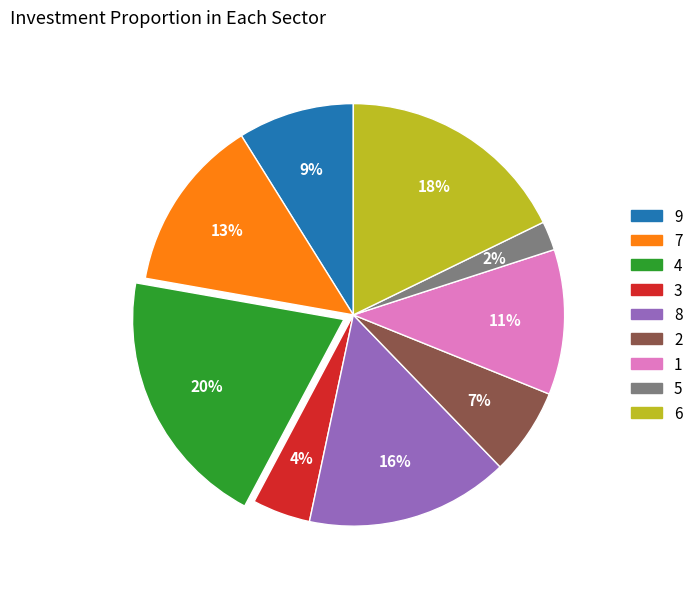

To the nearest percent, what is the average slice percentage?

11%